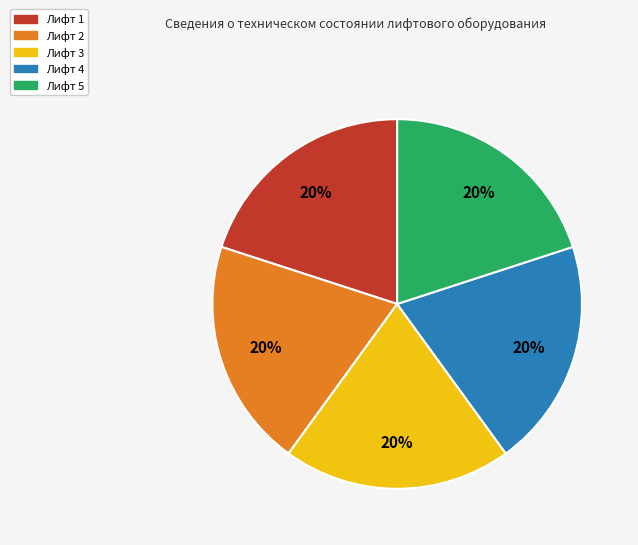

Does any single category account for the majority?

No